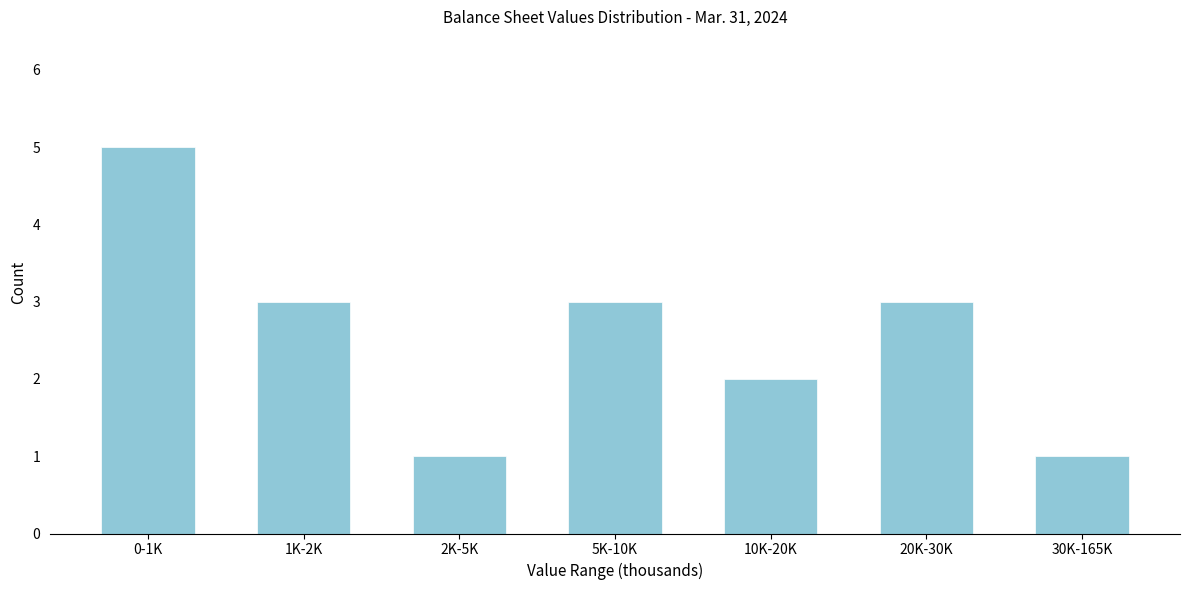

Reading left to right, what are all the values shown in this chart?

0-1K=5	1K-2K=3	2K-5K=1	5K-10K=3	10K-20K=2	20K-30K=3	30K-165K=1